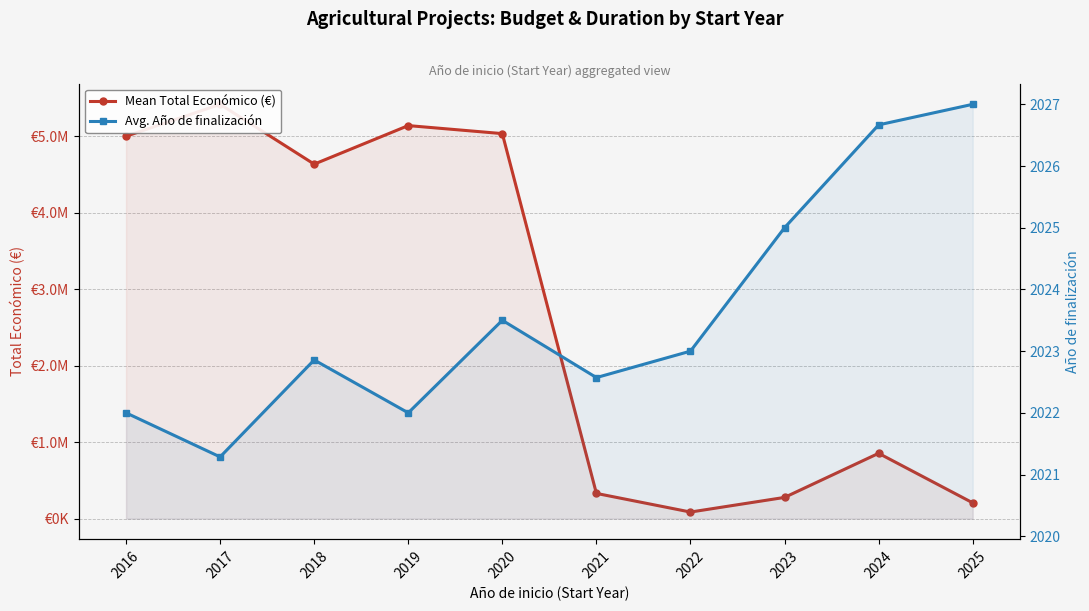

What is the average value of the Avg. Año de finalización series?

2023.6